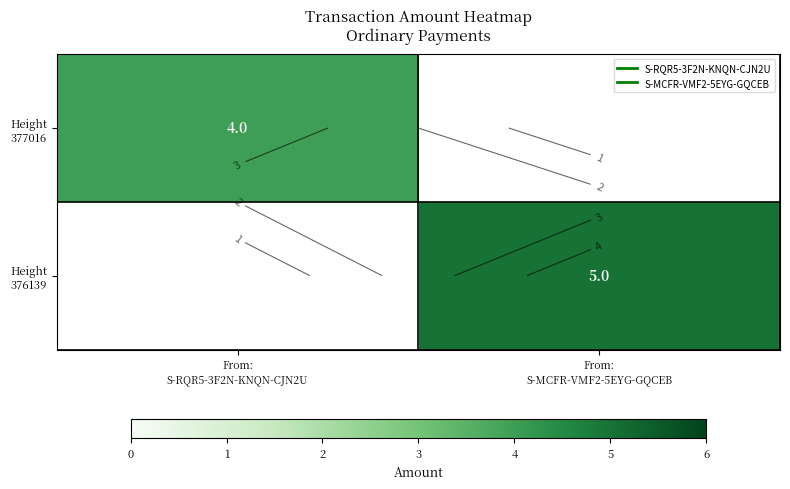

Which series has the widest spread of values?

Height 376139